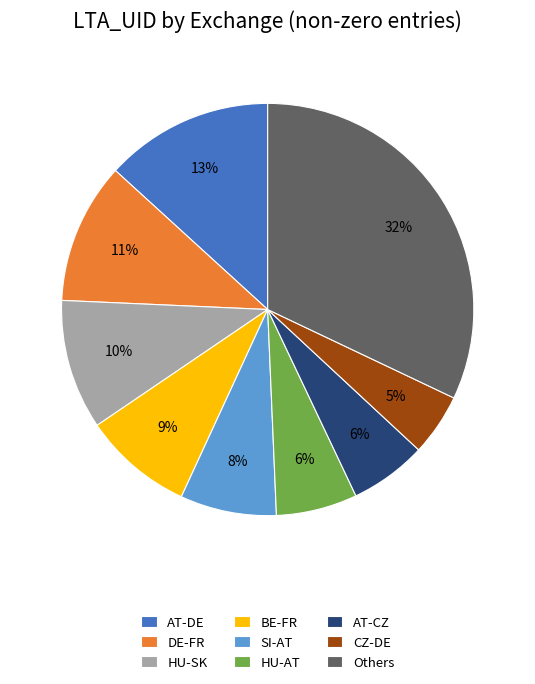

Which slice is the smallest?

CZ-DE